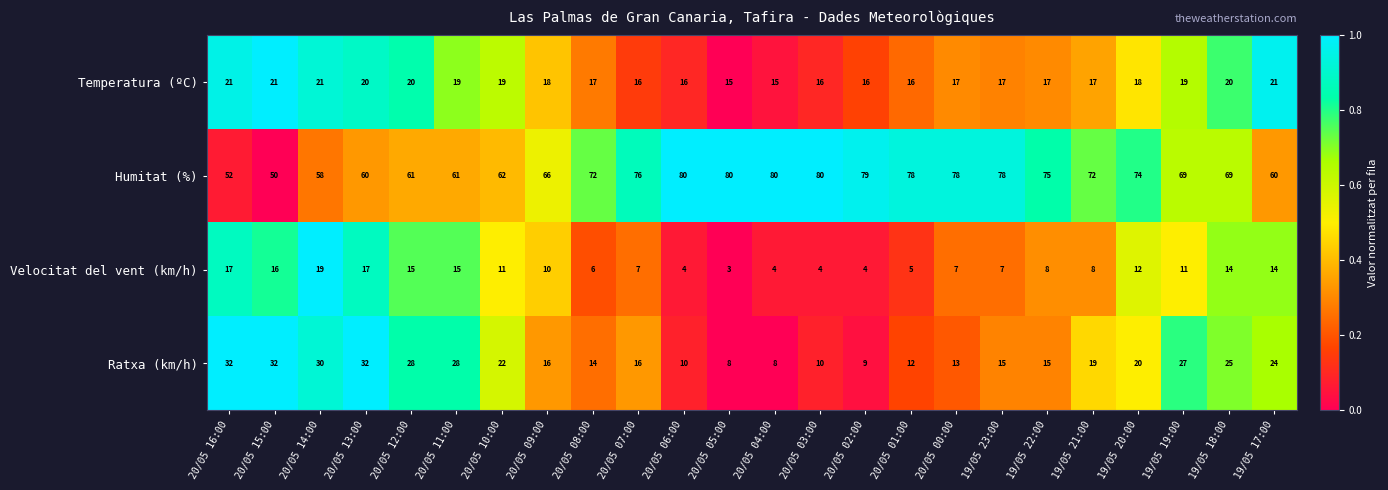

Is it true that Humitat (%) equals 76 at 20/05 07:00?

True